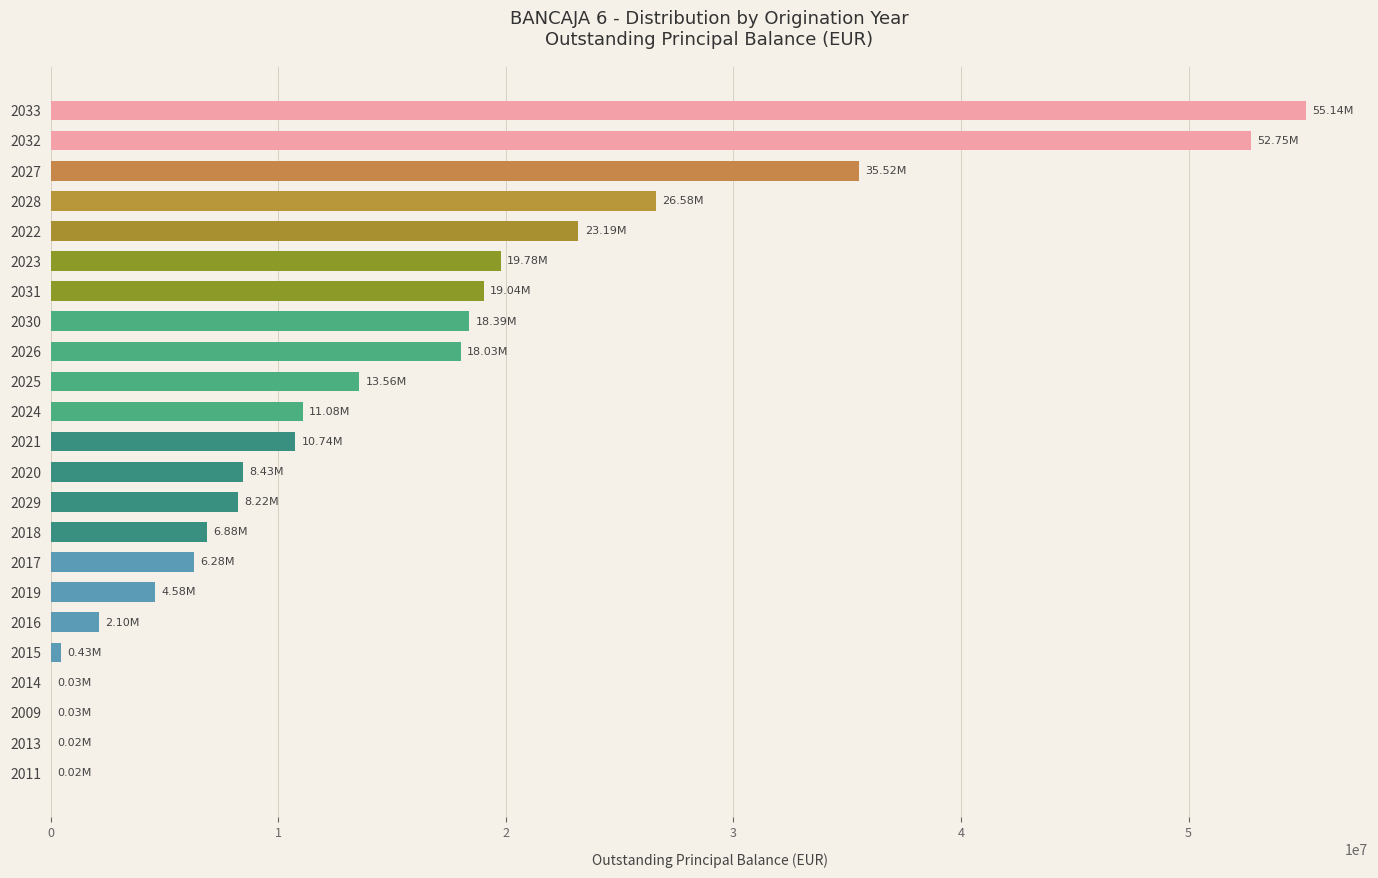

What is the ratio of the value at 2018 to the value at 2028?

0.3